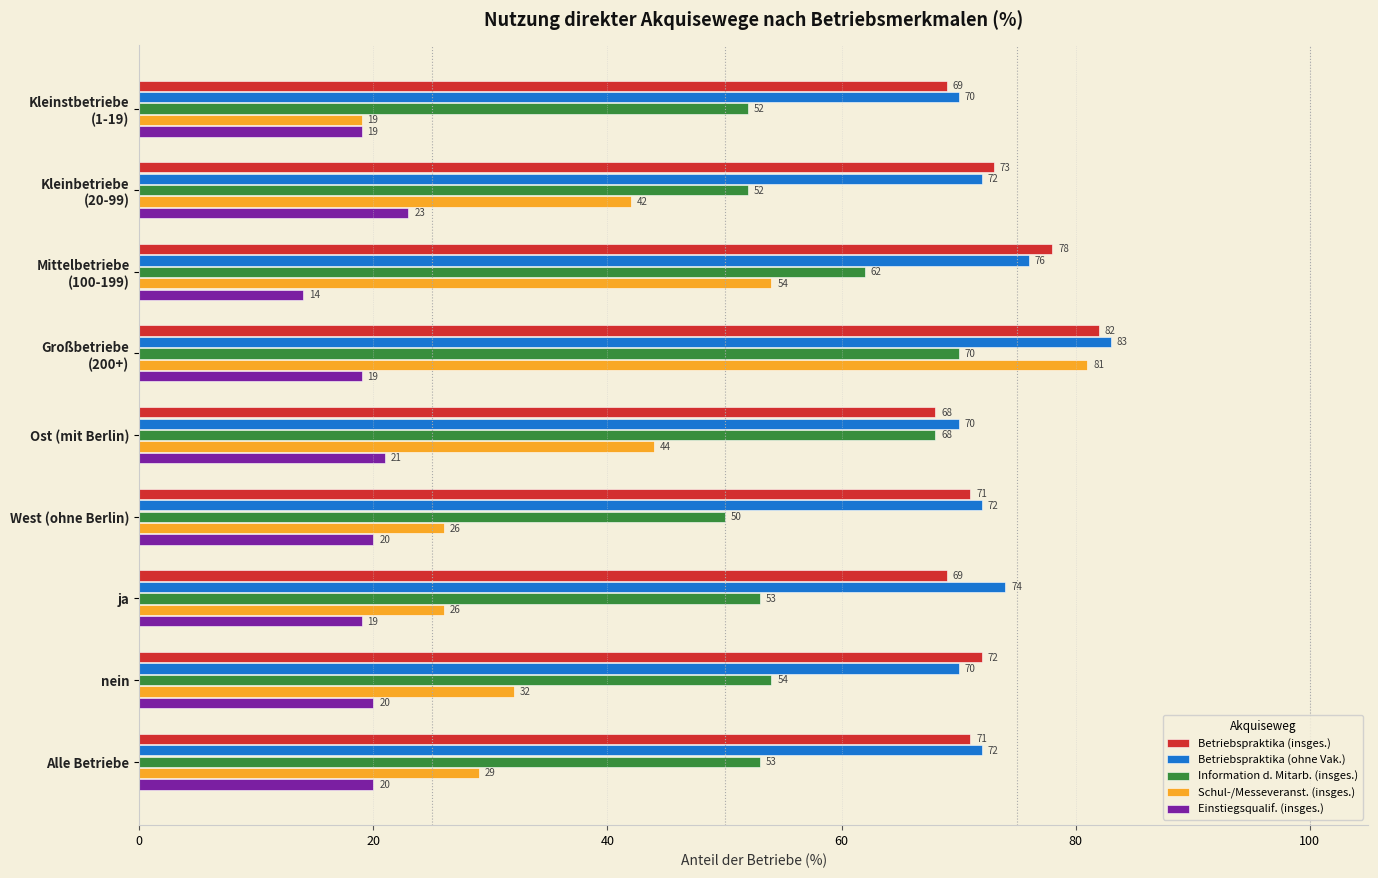

The value of Betriebspraktika (insges.) at ja is 69. True or false?

True